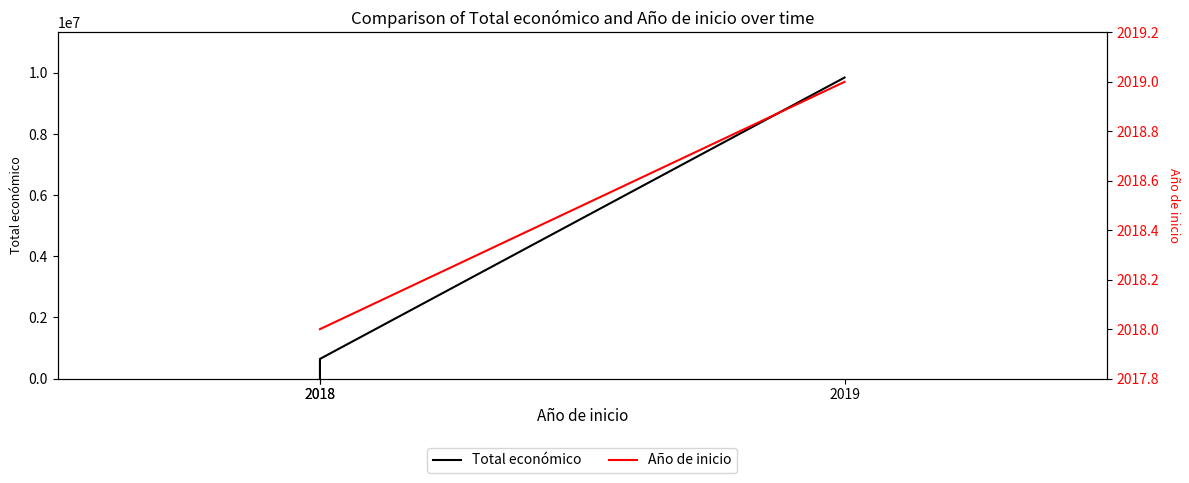

List the series in order of their peak value, highest first.

Total económico, Año de inicio